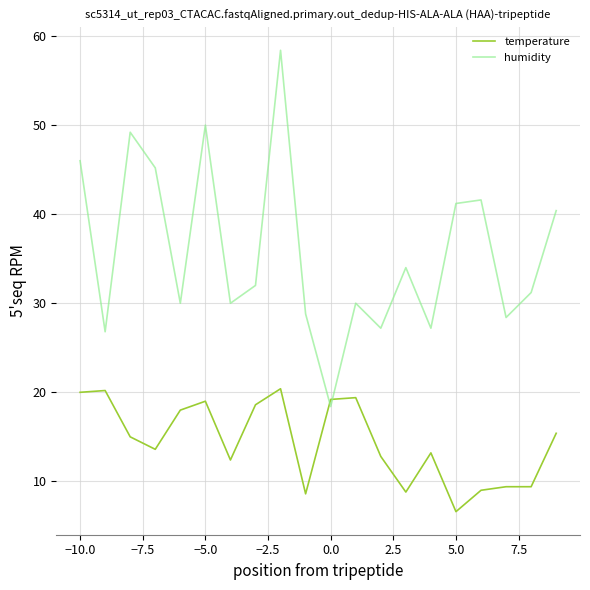

What is the difference between the maximum and minimum values in the temperature series?

13.8